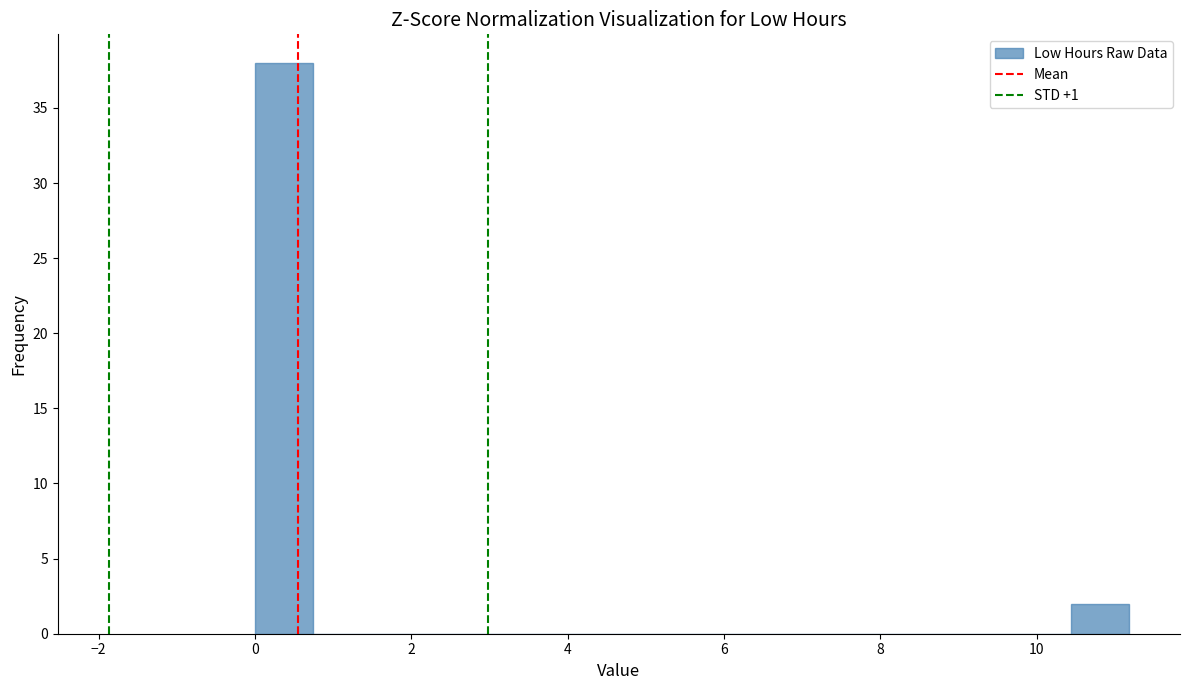

Read against the x-axis, roughly where is the centre of the tallest bar?

0.4